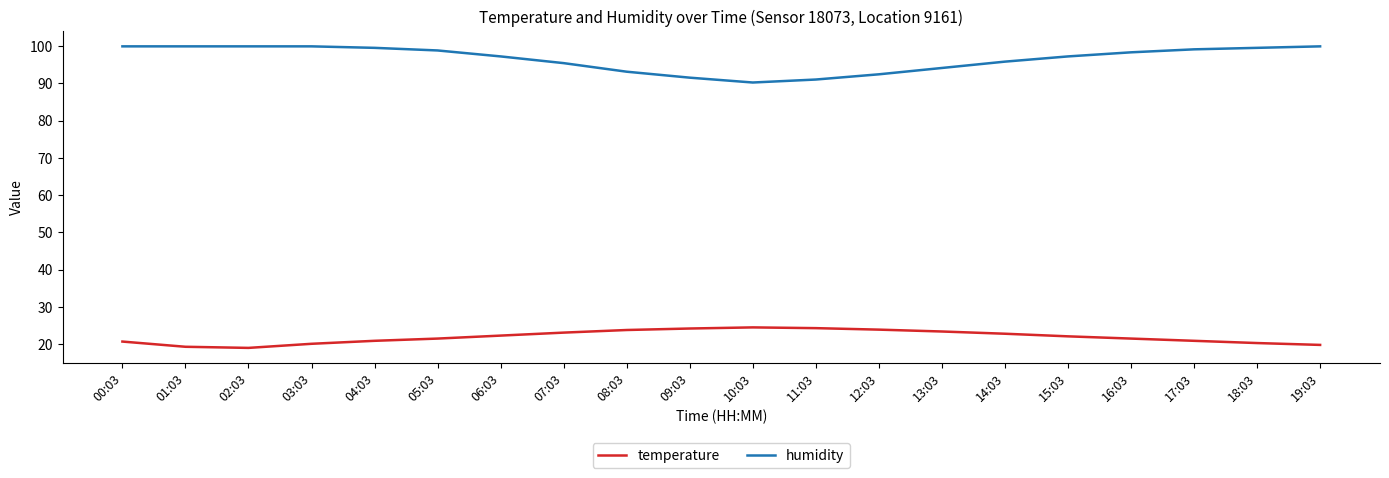

What is the sum of all temperature values?

438.4